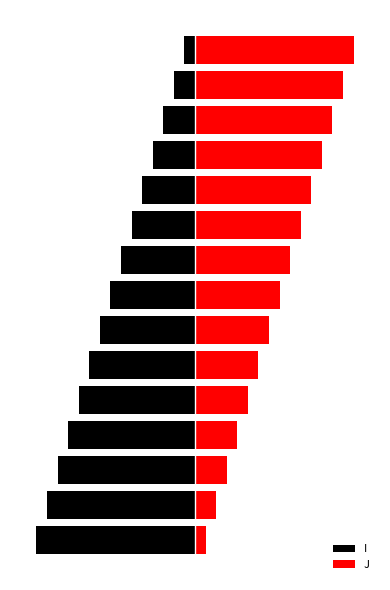

True or false: J has a value of 13 at 3.

False